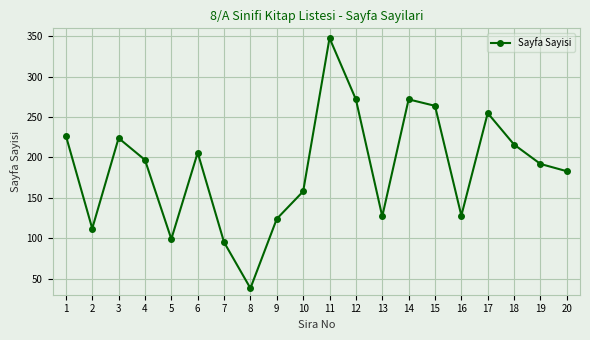

The value at 16 is 128. True or false?

True